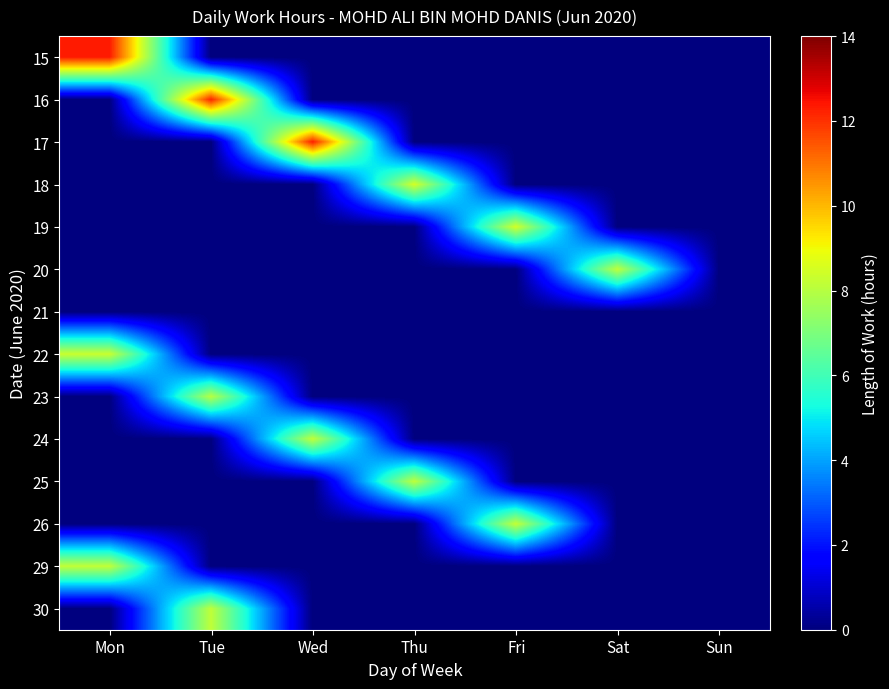

Between Wed and Thu, which is larger?

Wed